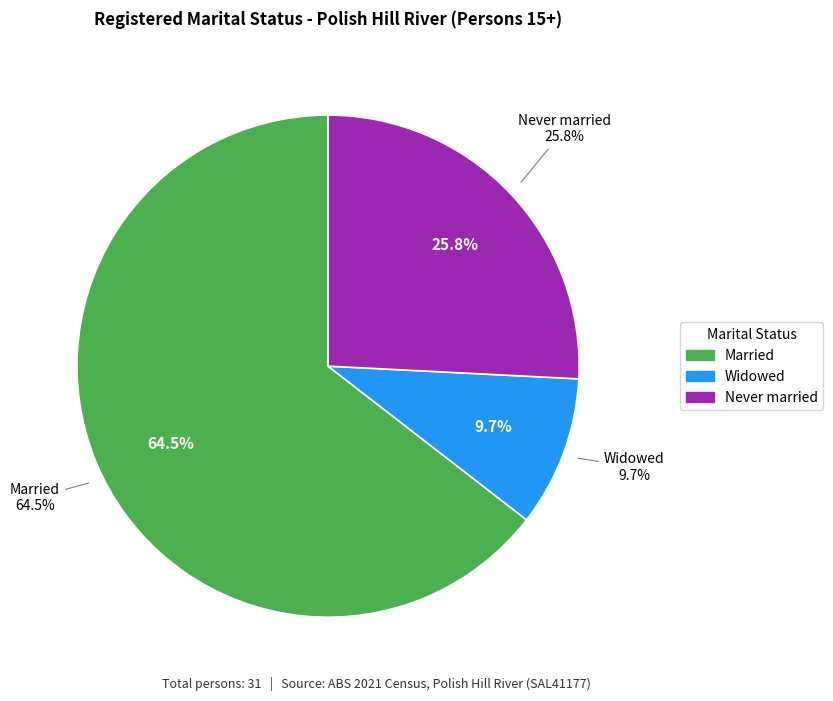

Is there any slice that represents more than half of the pie?

Yes